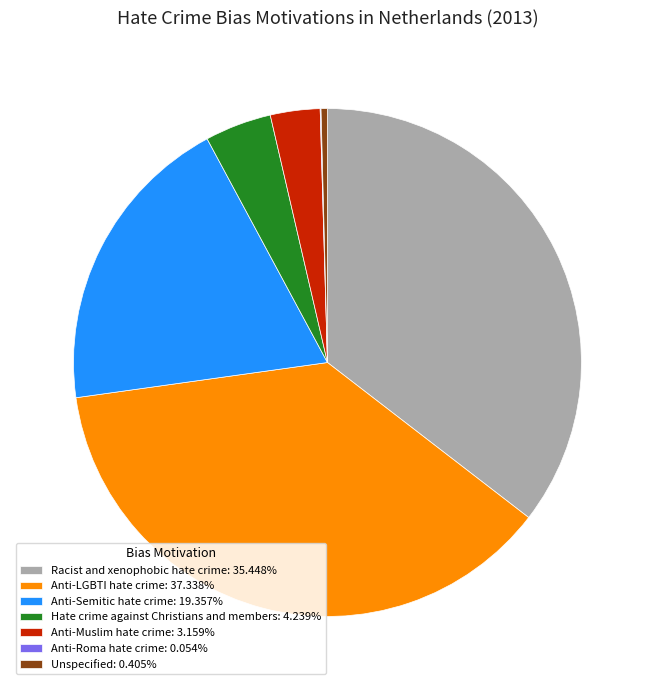

Is it true that Anti-Muslim hate crime is 3% of the pie?

True